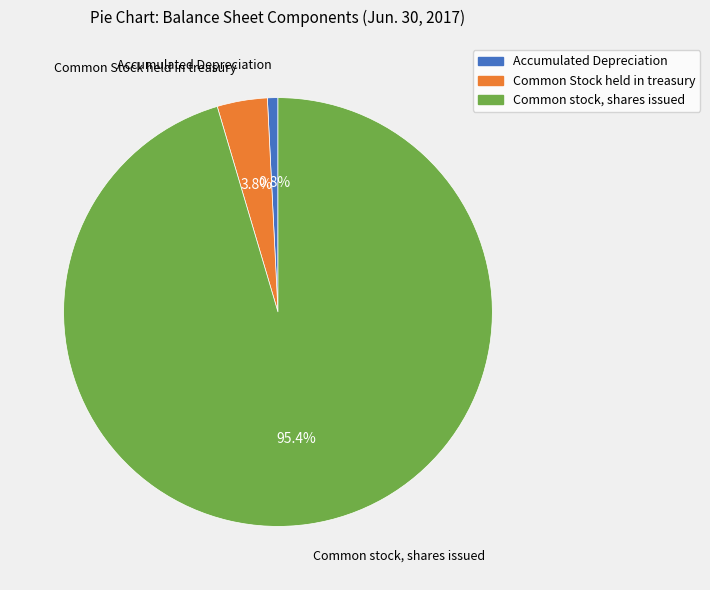

Combined, what portion of the pie is Common Stock held in treasury and Common stock, shares issued?

99.2%